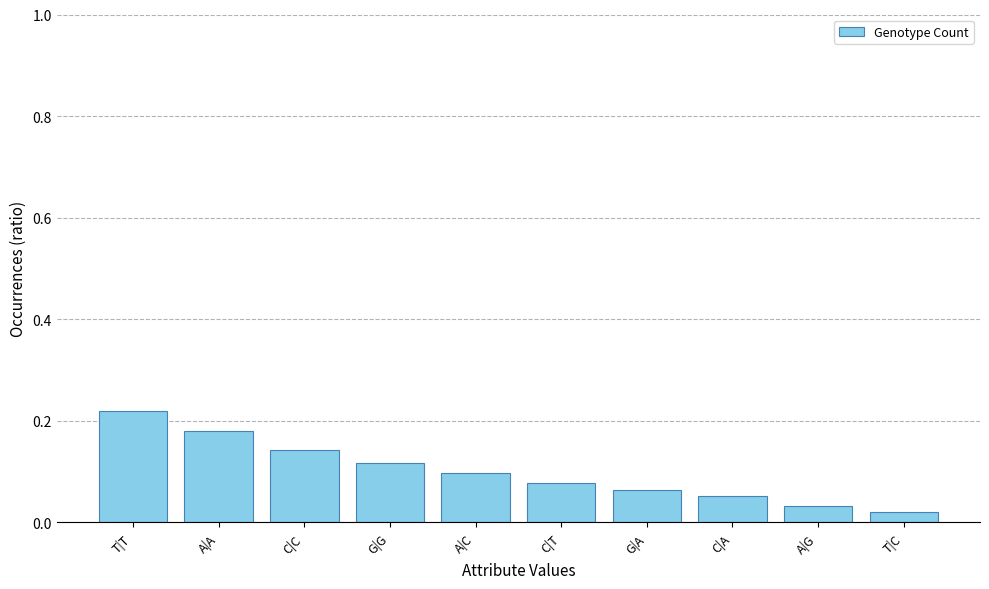

What is the sum of the values at C|A and T|T?

0.3